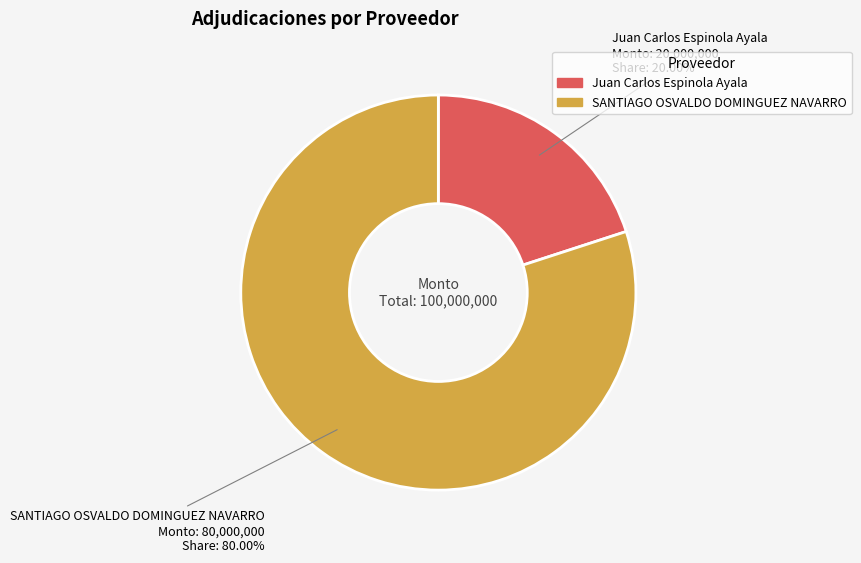

Combined, do Juan Carlos Espinola Ayala and SANTIAGO OSVALDO DOMINGUEZ NAVARRO account for over 50%?

Yes